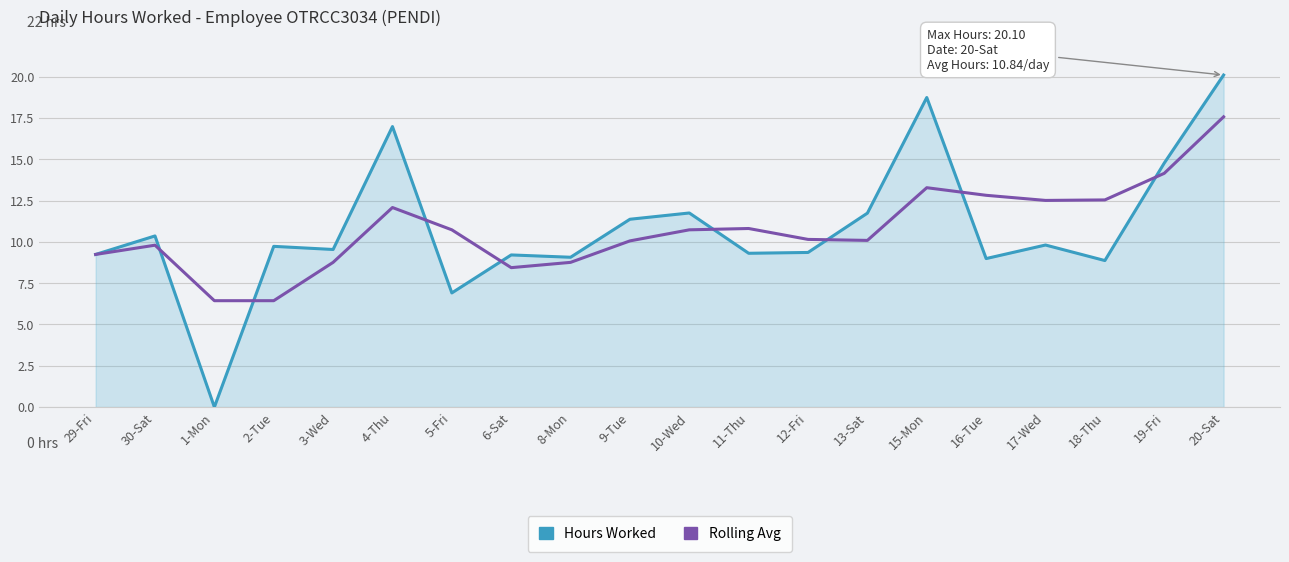

What position from the right is 30-Sat?

19